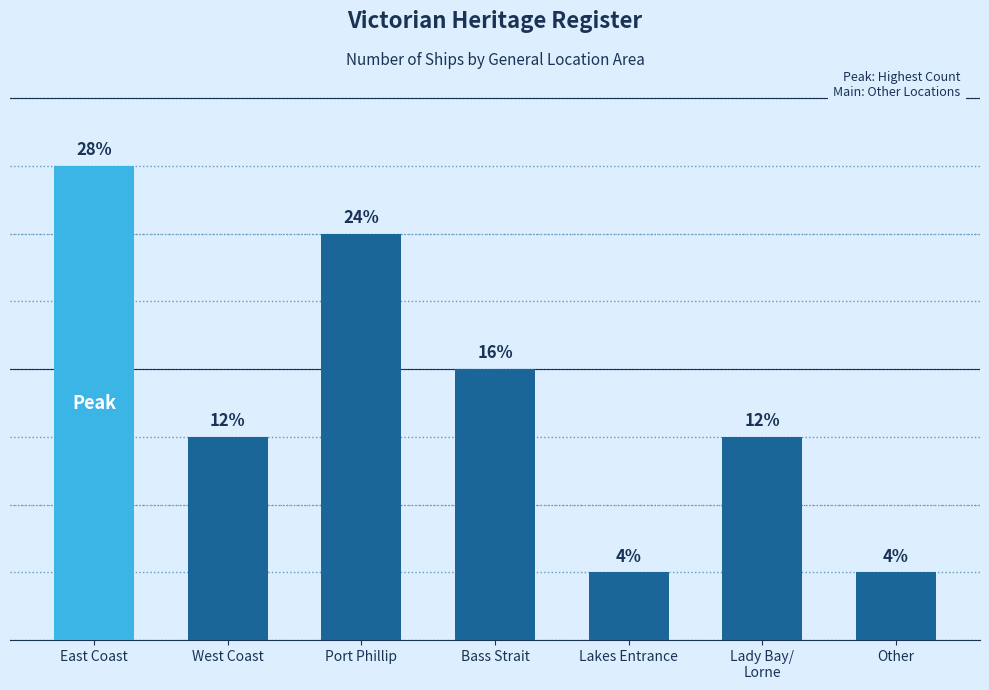

The chart shows a value of 3 at Lady Bay/
Lorne. True or false?

True